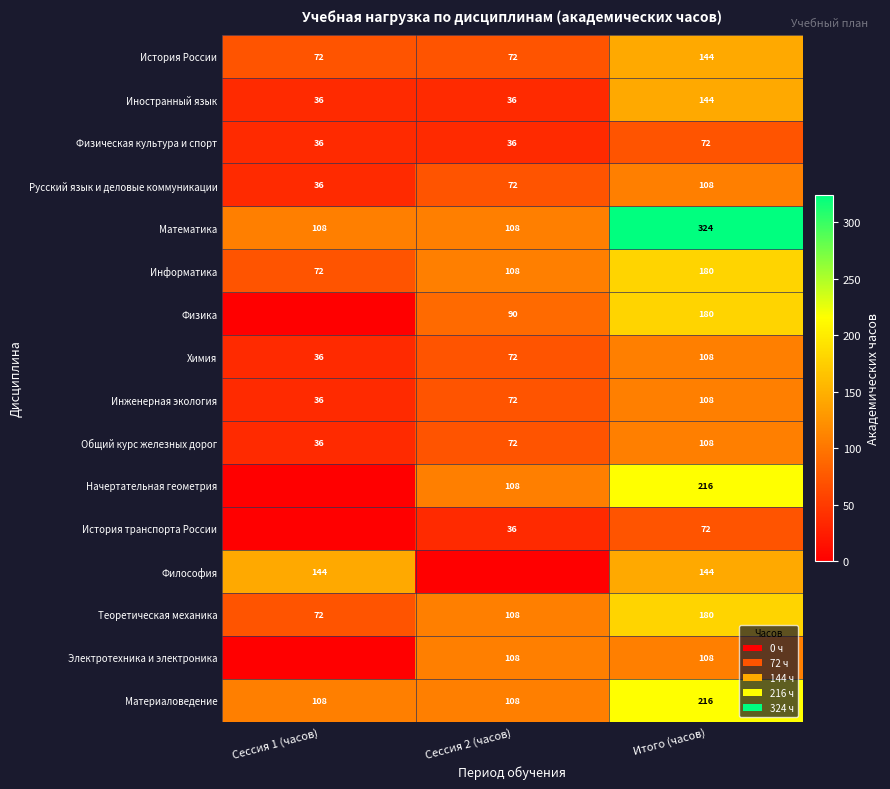

At which category does the chart reach its minimum across all series?

Сессия 1 (часов)